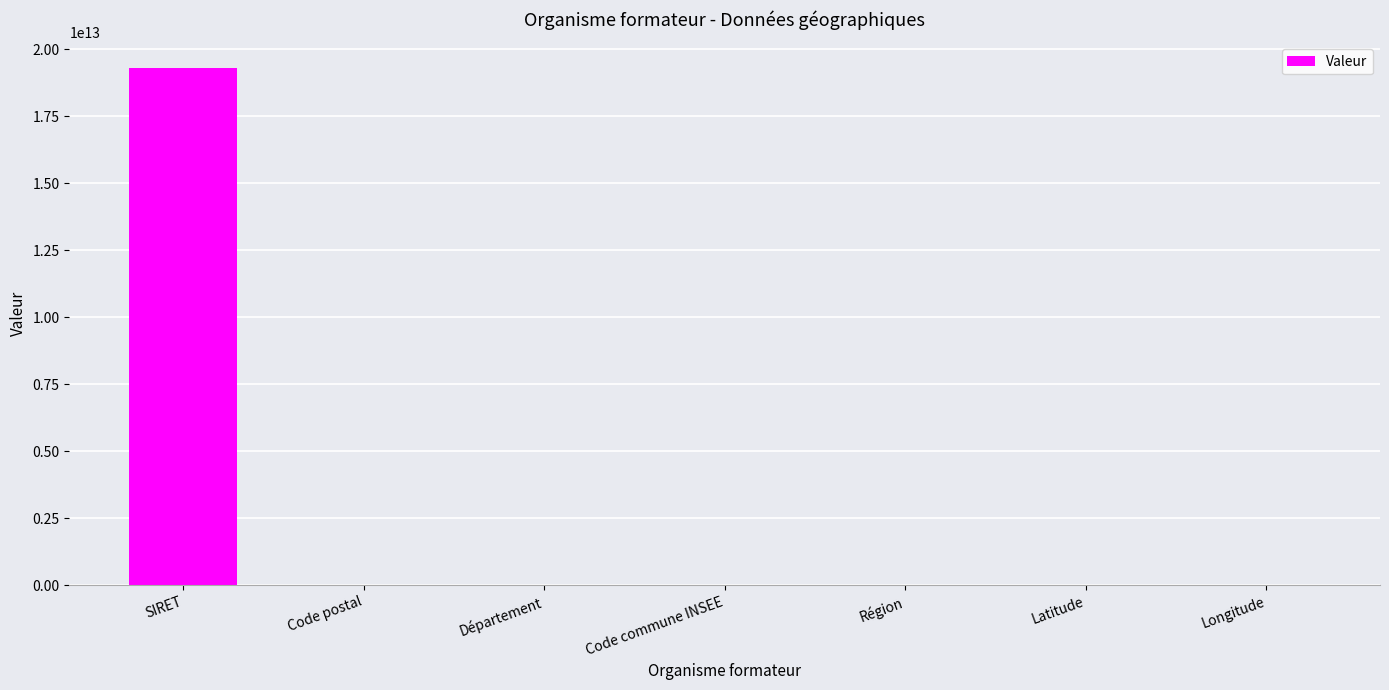

Which label corresponds to the largest value in the chart?

SIRET